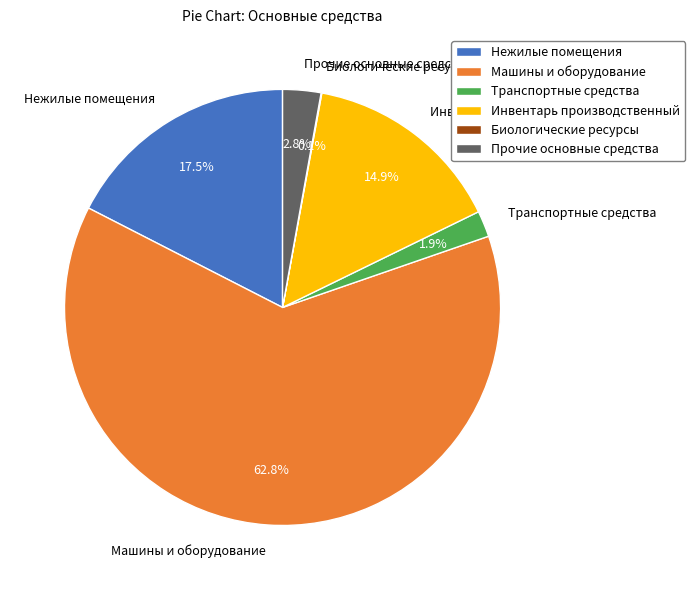

Is it true that Инвентарь производственный is 15% of the pie?

True